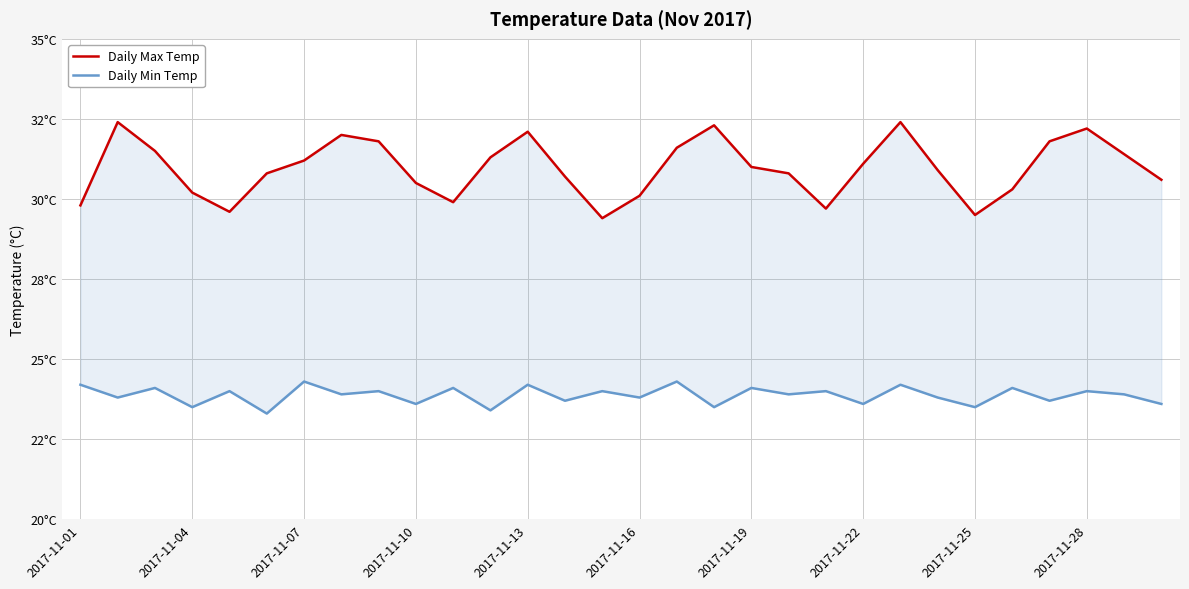

List the series in order of their overall mean, lowest first.

Daily Min Temp, Daily Max Temp